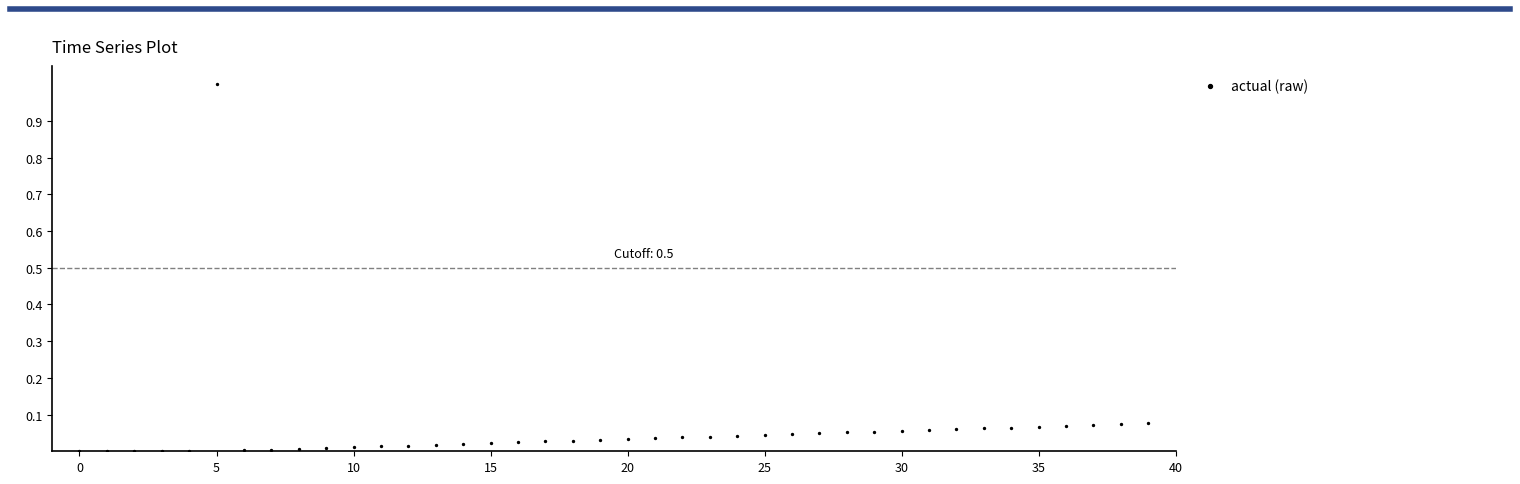

What is the range of Y values (max minus min)?

1.0